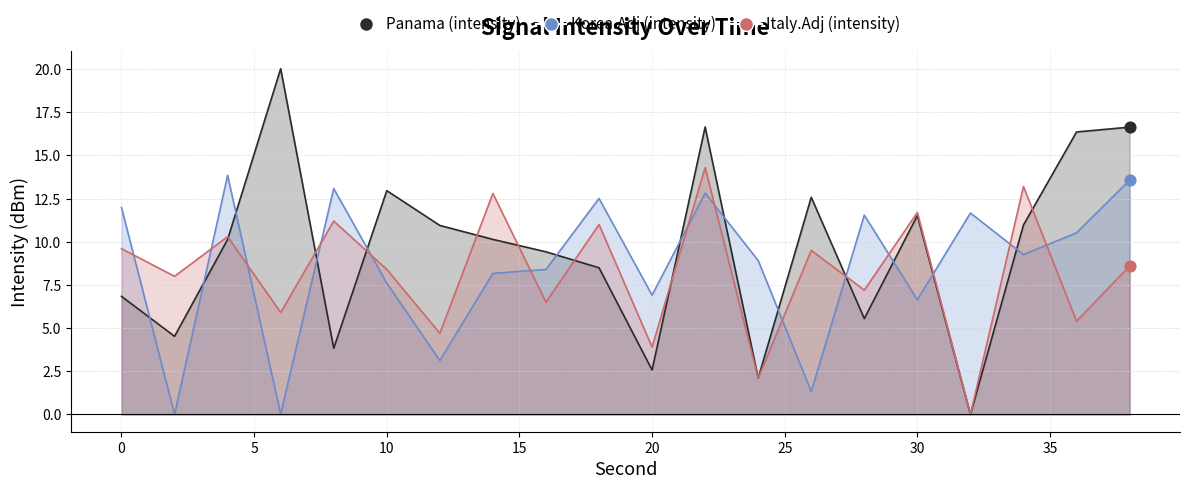

Which series contains the lowest Y value?

Panama (intensity)